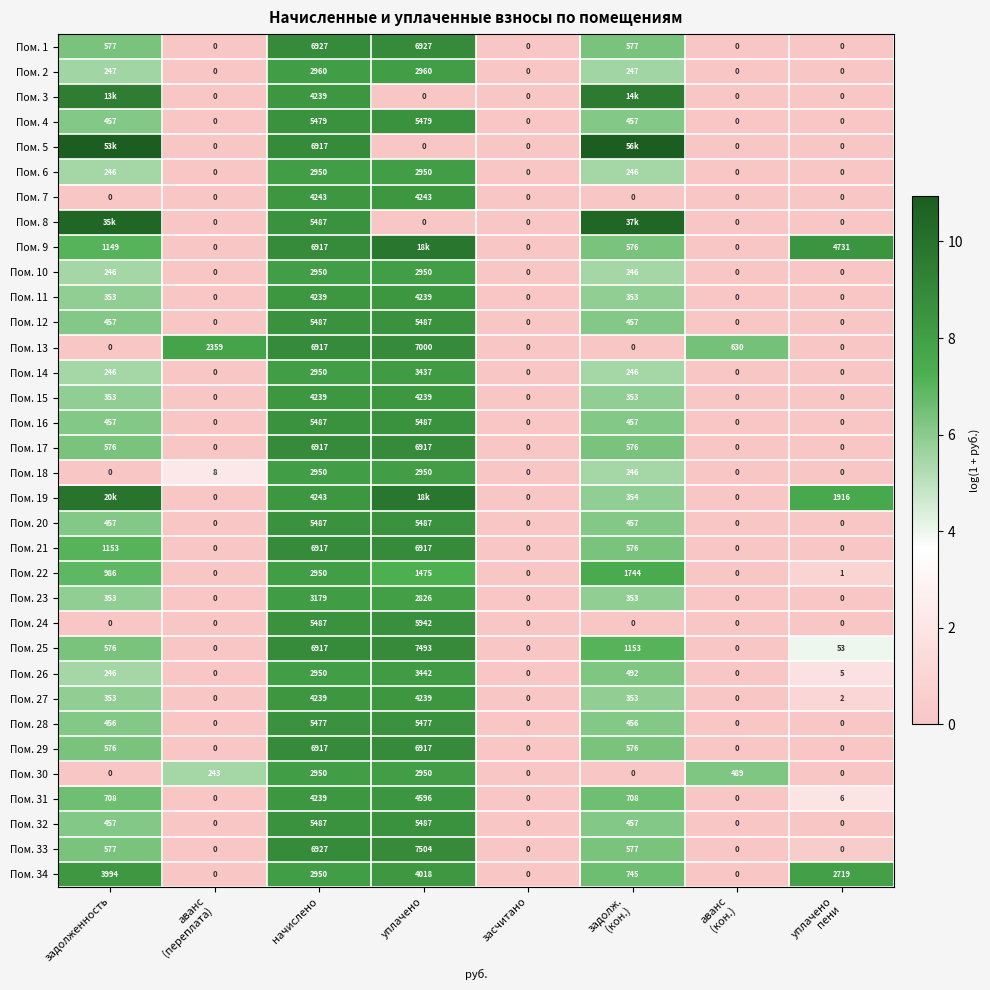

Count the number of data series in this chart.

34